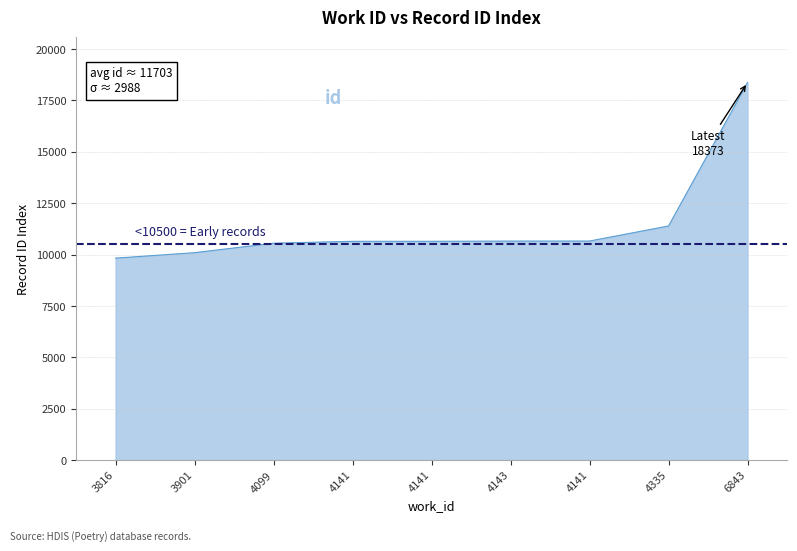

Reading right to left, what are all the values shown in this chart?

18373	11390	10658	10655	10646	10644	10552	10090	9825